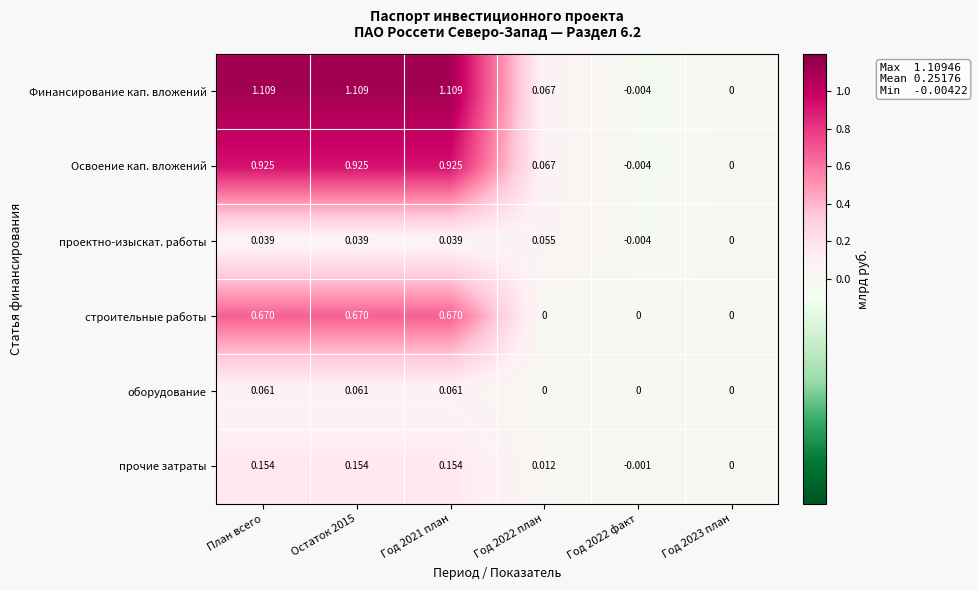

Which series has the widest spread of values?

Финансирование кап. вложений